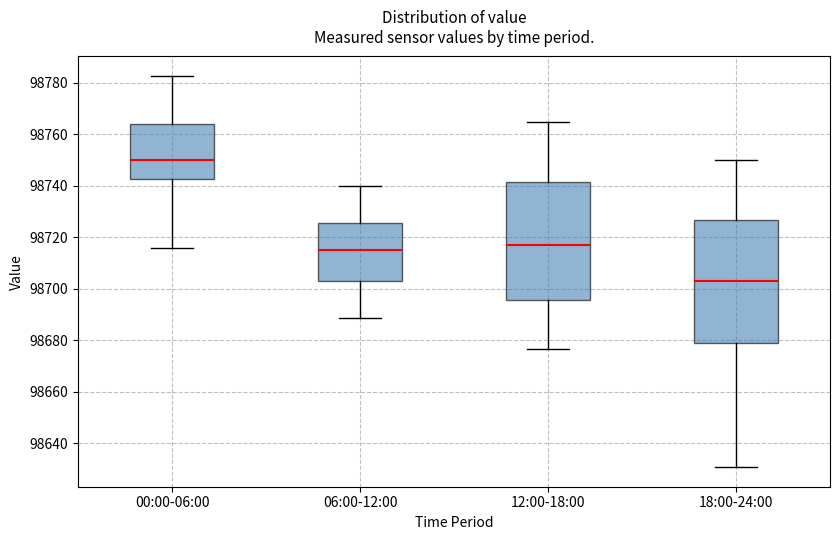

Which box has the highest median line?

00:00-06:00